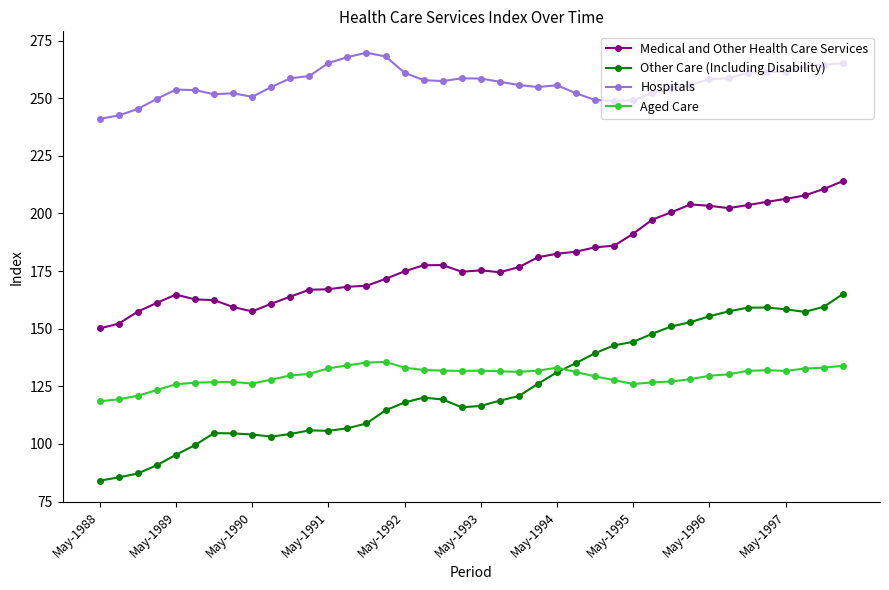

What is the value of the Medical and Other Health Care Services point at the 20th from the left?

174.7